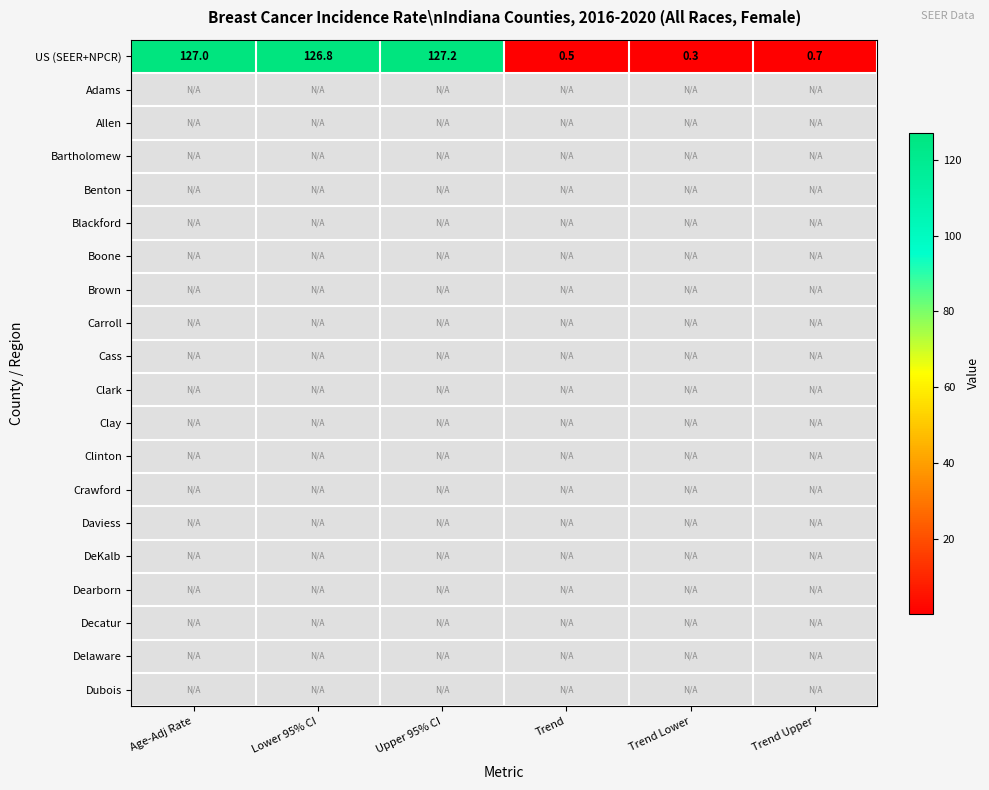

What is the lowest value of the US (SEER+NPCR) series?

0.3